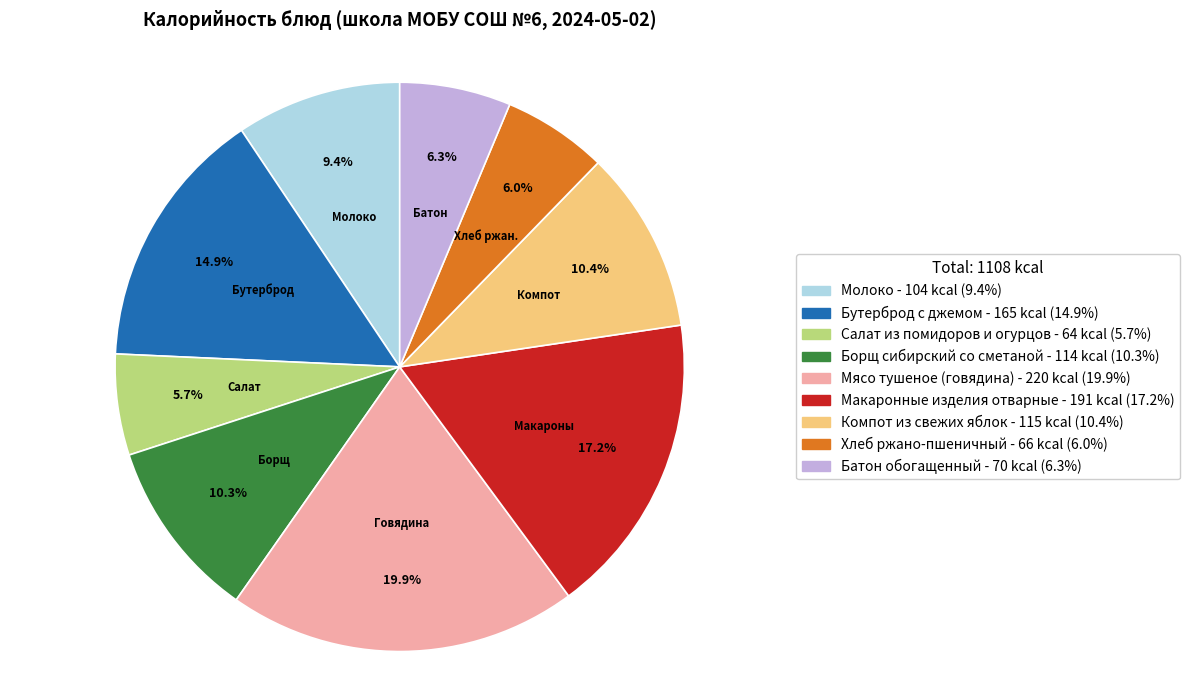

What percentage is the Бутерброд с джемом slice, to the nearest percent?

15%